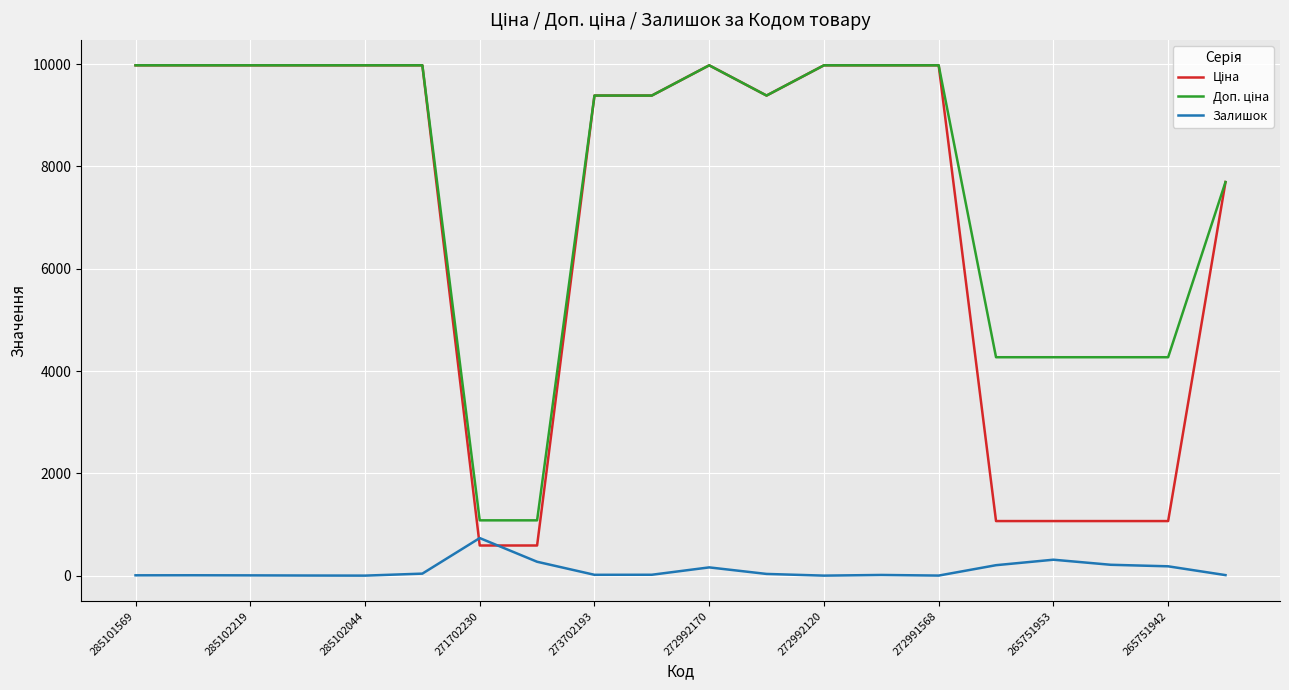

What is the highest value of the Залишок series?

735.0